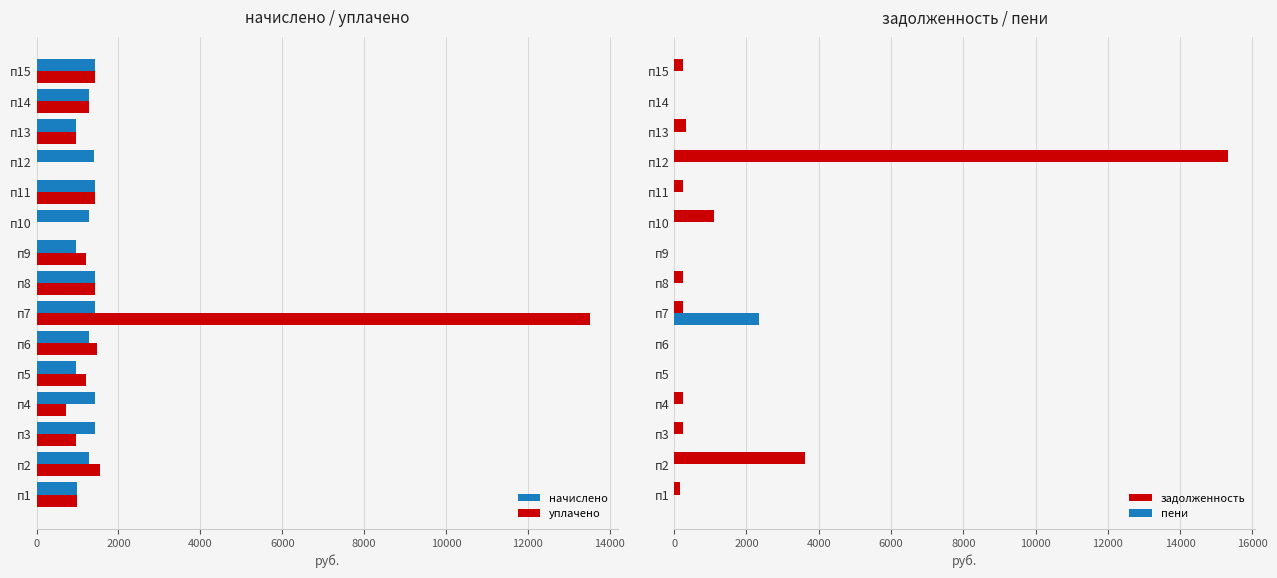

What is the lowest value of the начислено series?

954.0